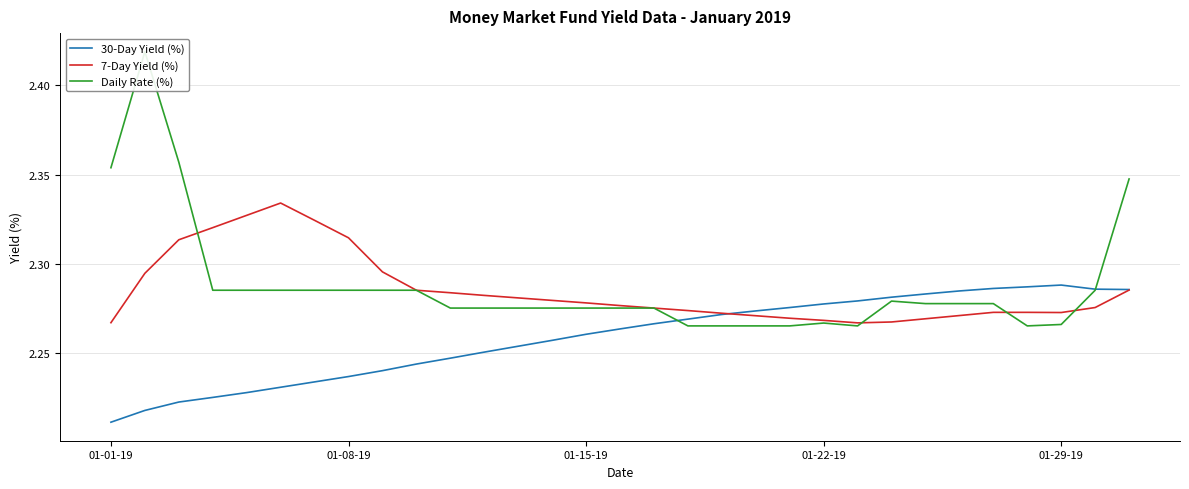

Count the number of data series in this chart.

3